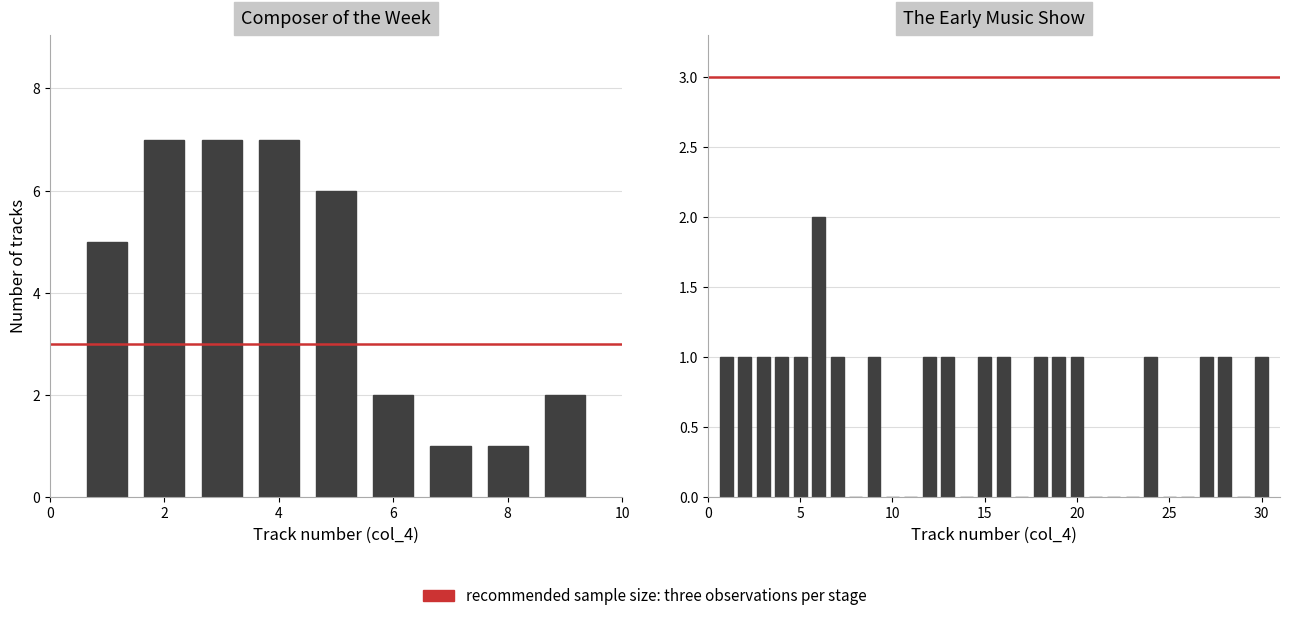

What is the value of the The Early Music Show bar at the 4th from the left?

1